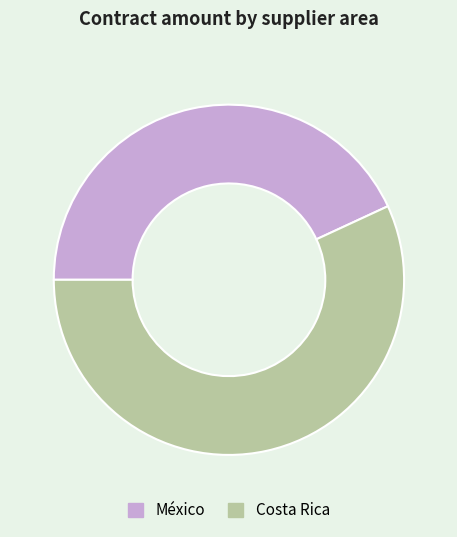

How many segments does this pie chart have?

2